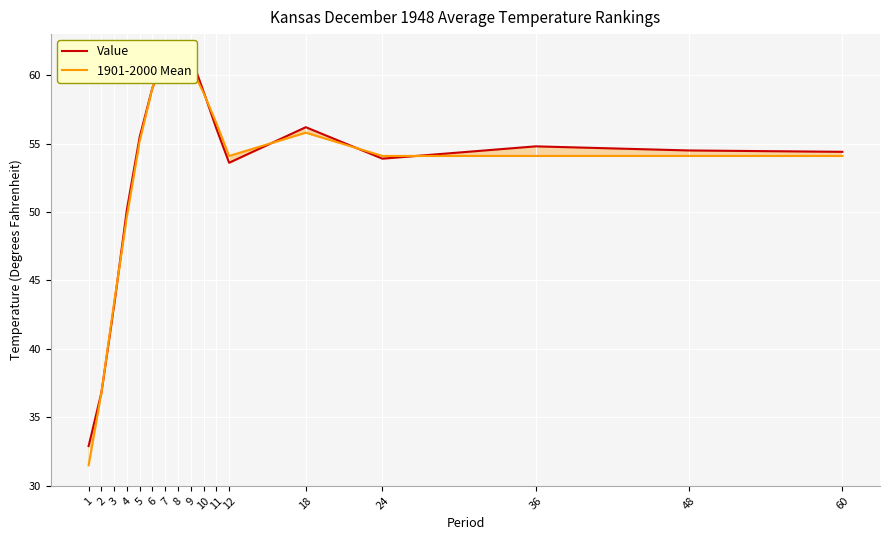

Reading left to right, transcribe all the data shown in this chart.

Value: 32.9	36.8	43.2	50.2	55.5	59.1	61.2	61.5	61.4	58.8	56.1	53.6	56.2	53.9	54.8	54.5	54.4
1901-2000 Mean: 31.5	36.8	43.4	49.7	55.2	59.1	61.2	61.4	60.6	58.7	56.5	54.1	55.8	54.1	54.1	54.1	54.1